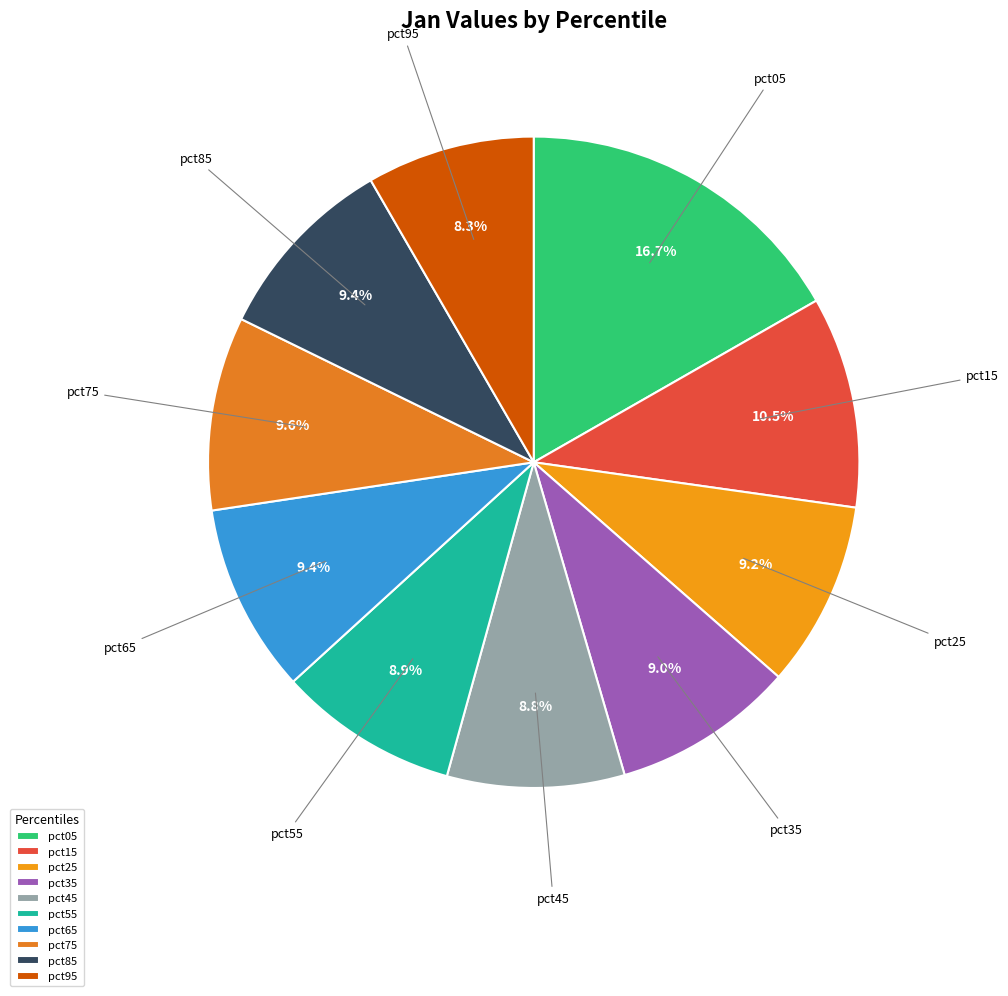

How many segments does this pie chart have?

10